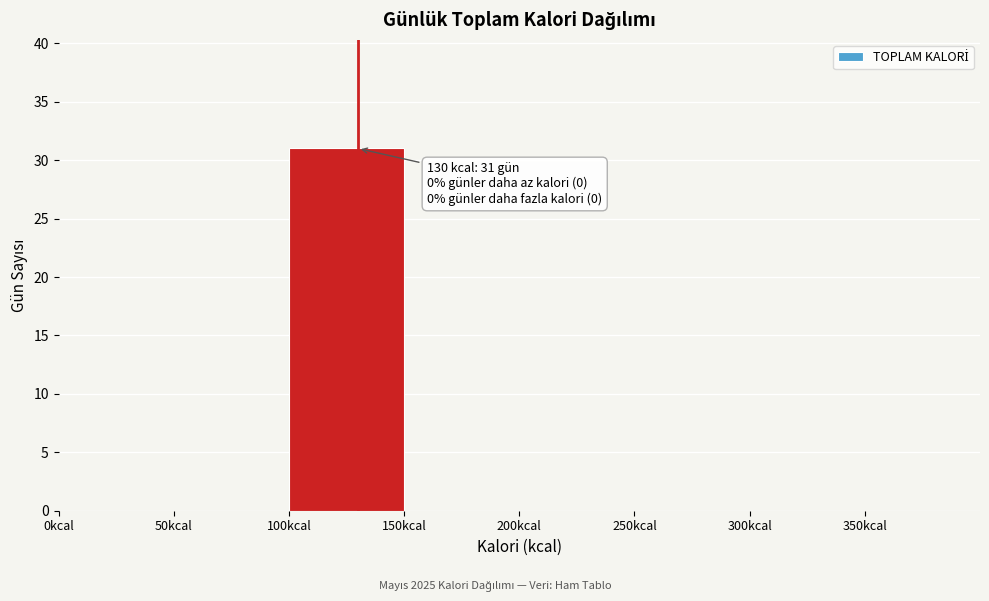

Over which range of the x-axis is the bar tallest?

100 to 150